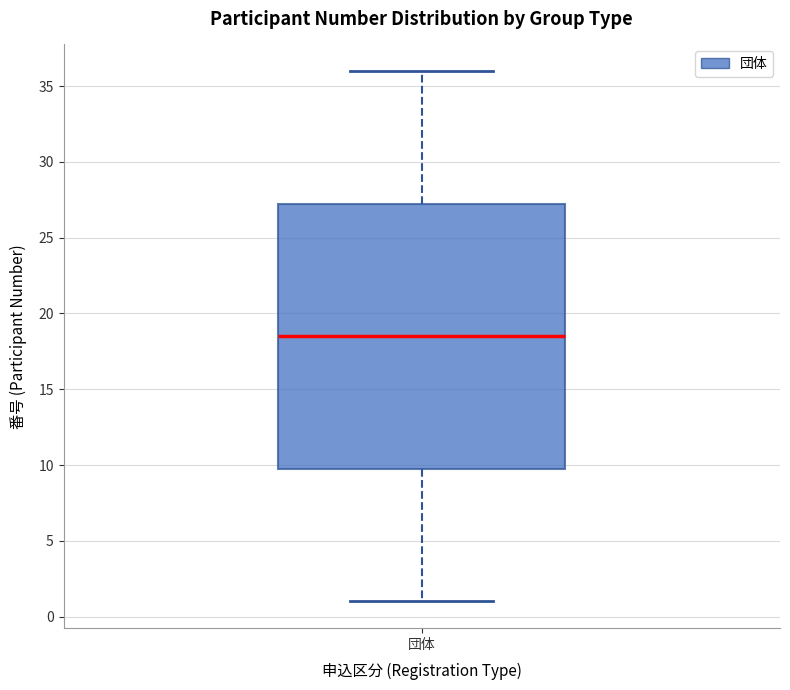

Read this box plot against the y-axis: the position of the median line, the range covered by the box, and the ends of both whiskers. The values are not printed on the chart, so give them approximately, as read against the axis.

median 18.5, box 10.0 to 27.5, whiskers 1.0 to 36.0